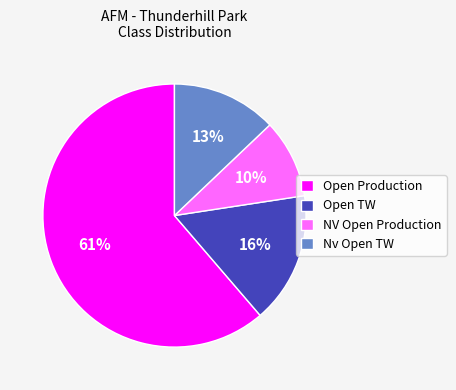

Does Open TW account for over 50% of the chart?

No